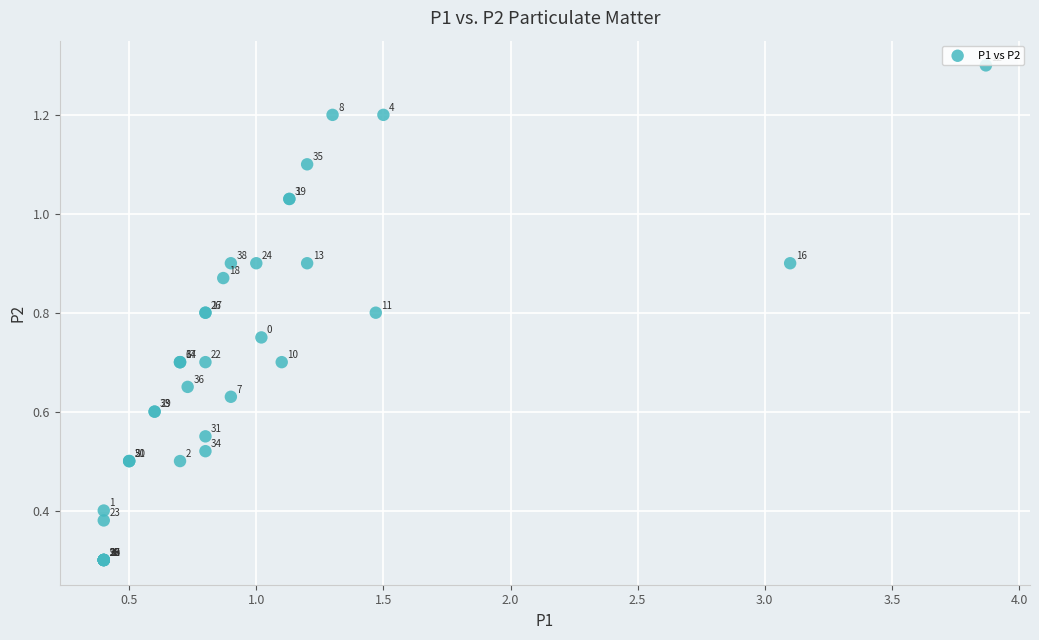

What Y value in the scatter plot is closest to 0?

0.3